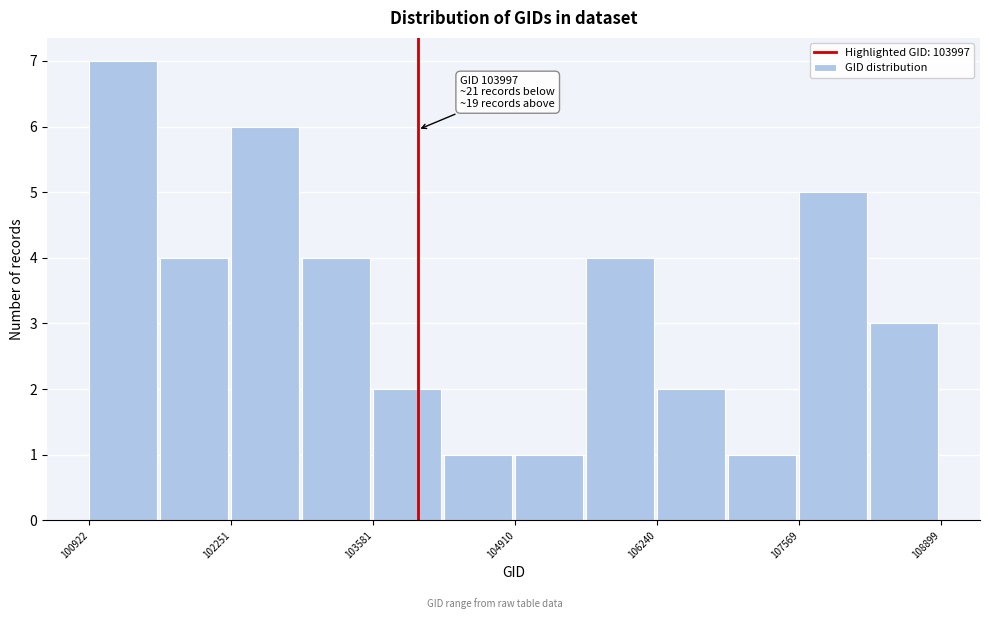

Around what value on the x-axis is the tallest bar? Give the approximate position of its centre, as read against the axis.

101200